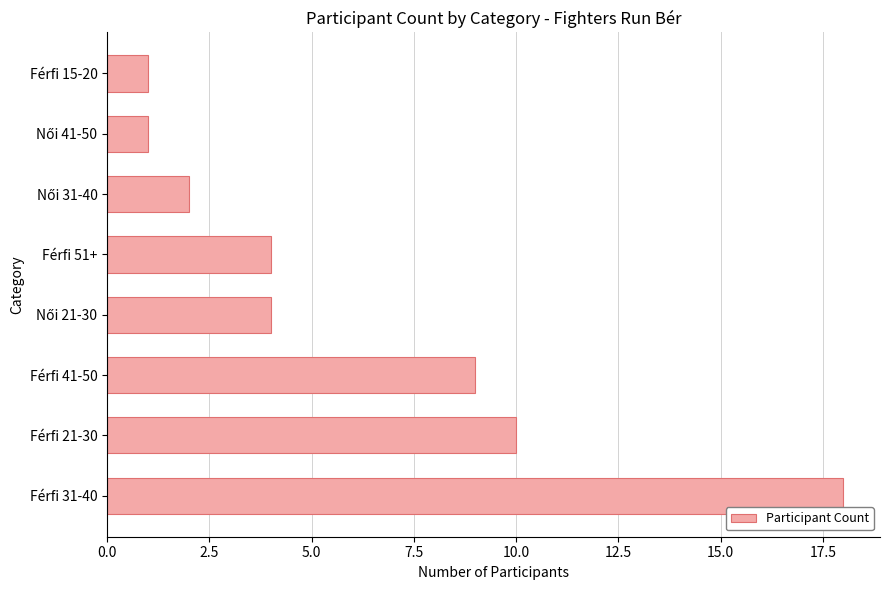

What is the sum of all values?

49